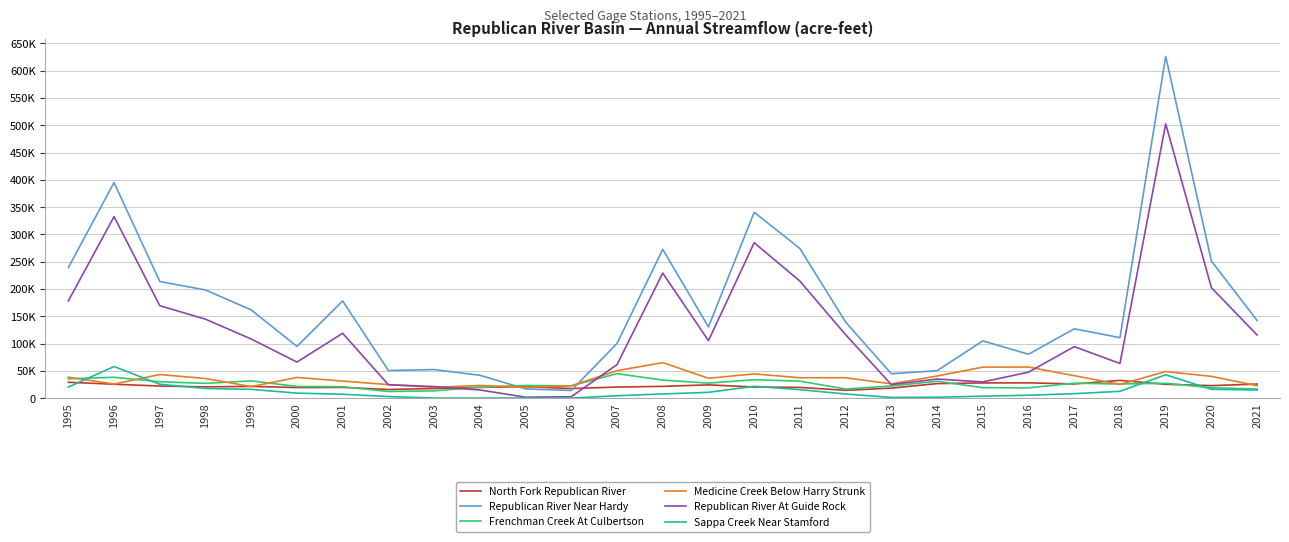

True or false: Frenchman Creek At Culbertson and Medicine Creek Below Harry Strunk cross at least once.

True